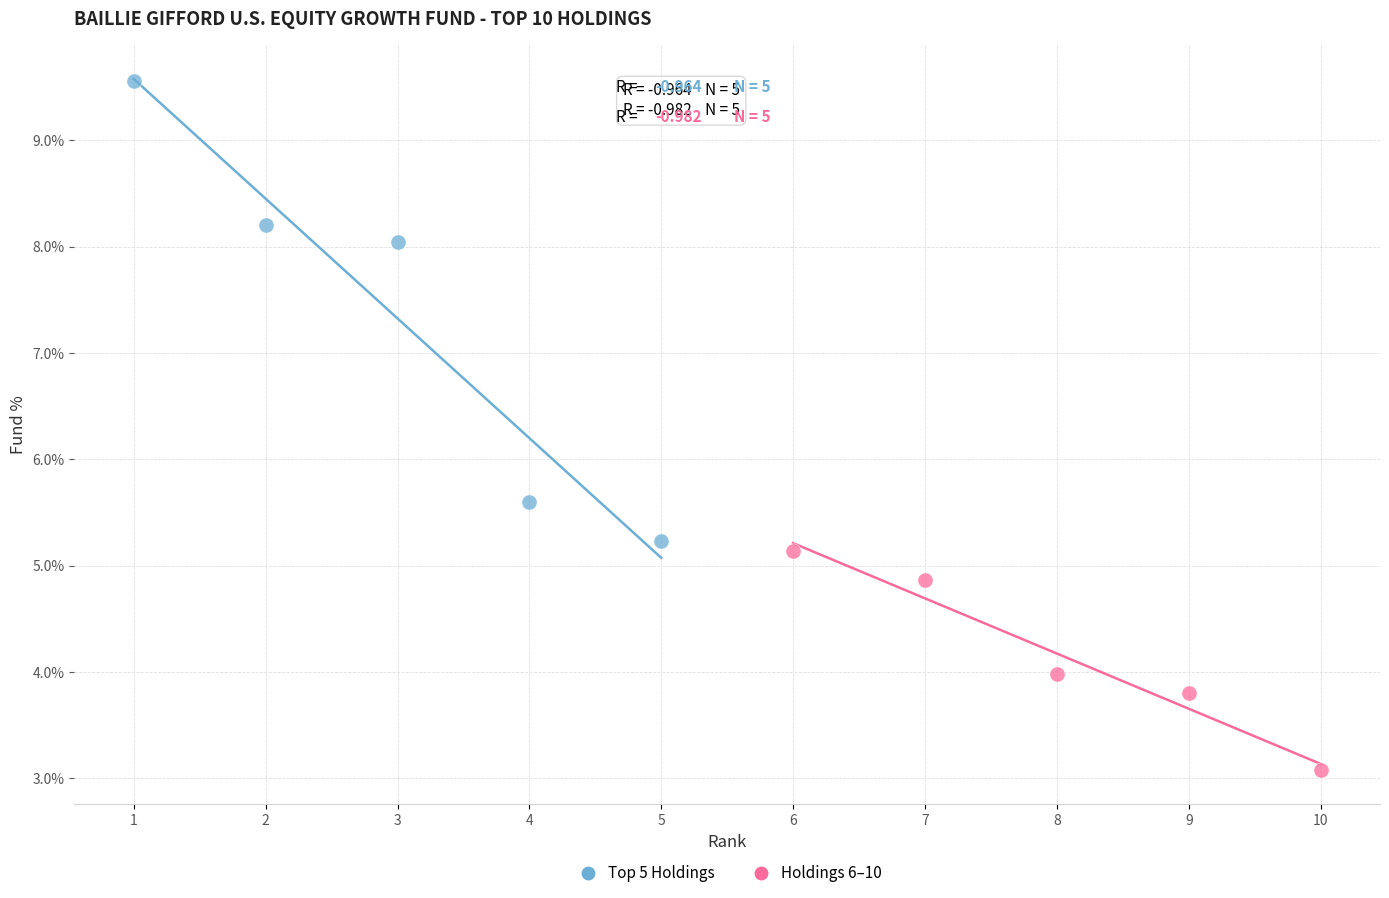

Which series reaches the minimum Y coordinate?

Holdings 6–10